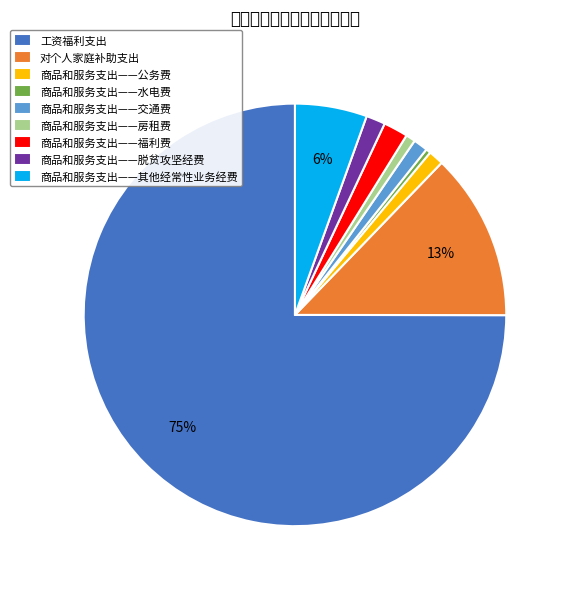

What is the smallest slice in the pie chart?

商品和服务支出——水电费